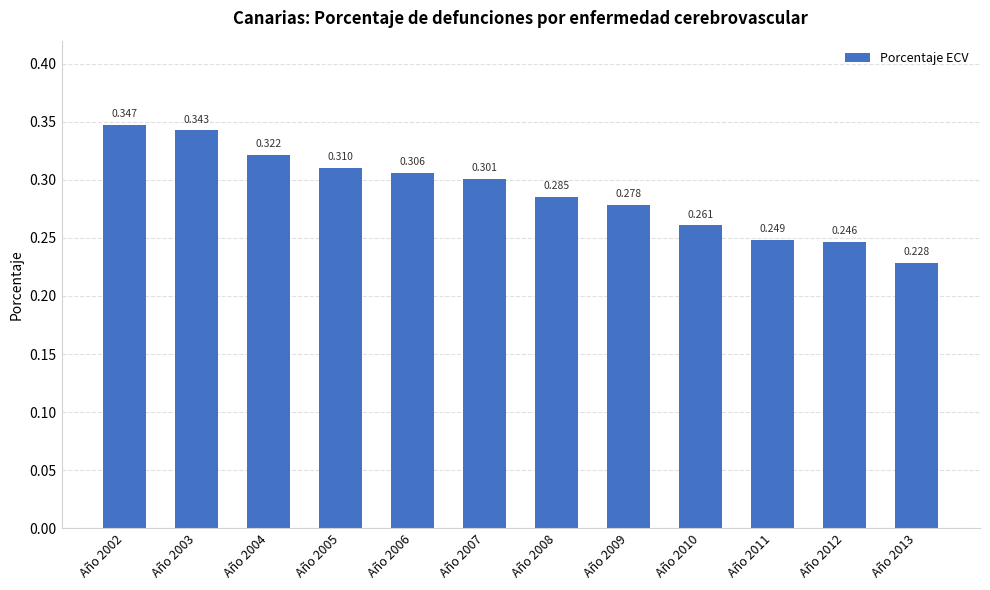

How many bars are there in total?

12